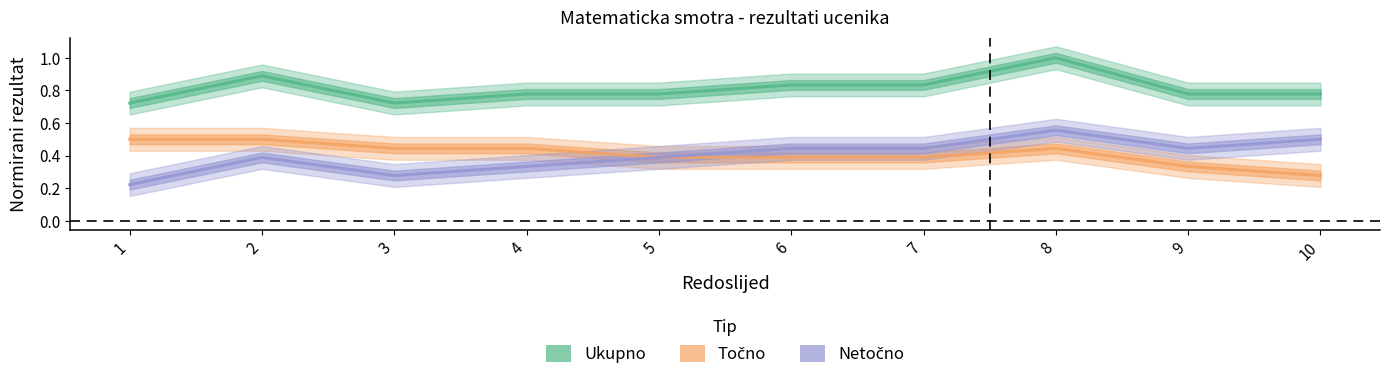

How many lines are shown in the chart?

3